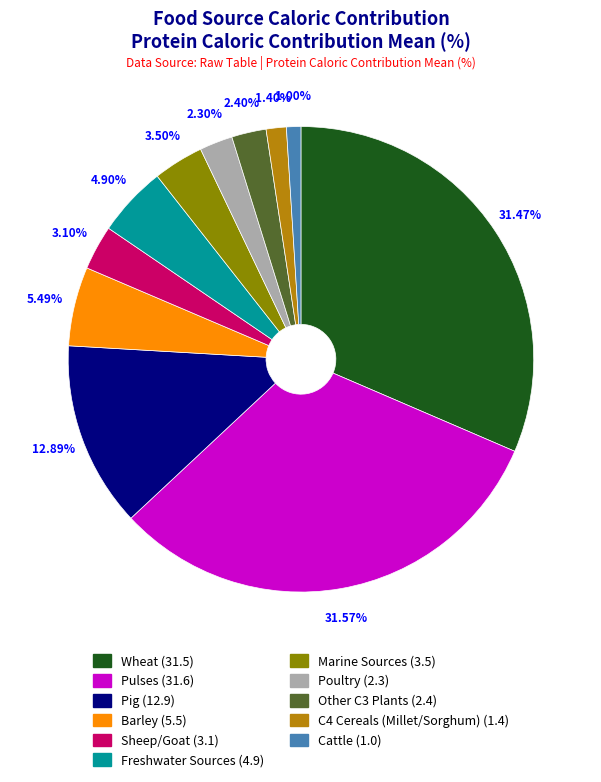

Does any single category account for the majority?

No